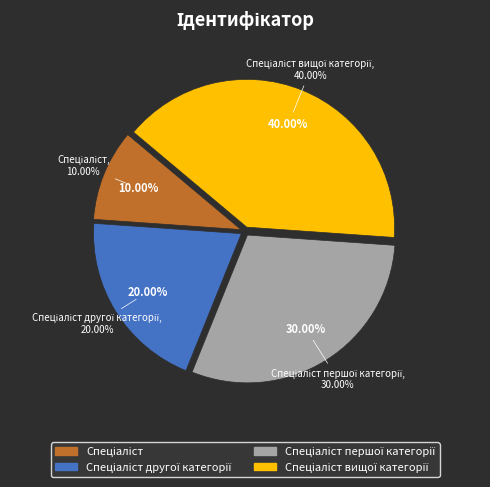

The Спеціаліст вищої категорії slice represents 40% of the pie. True or false?

True